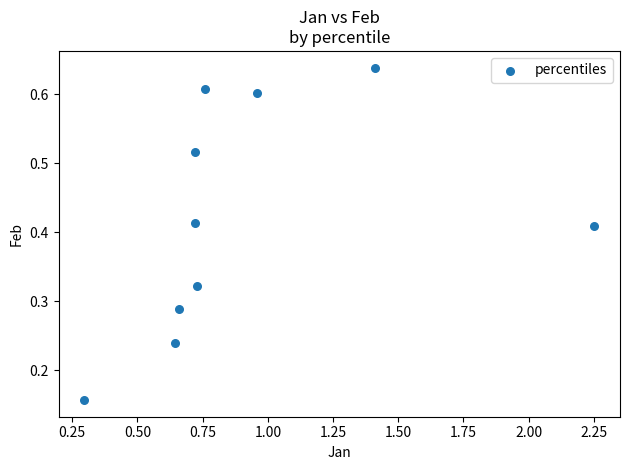

What is the range of X values (max minus min)?

2.0